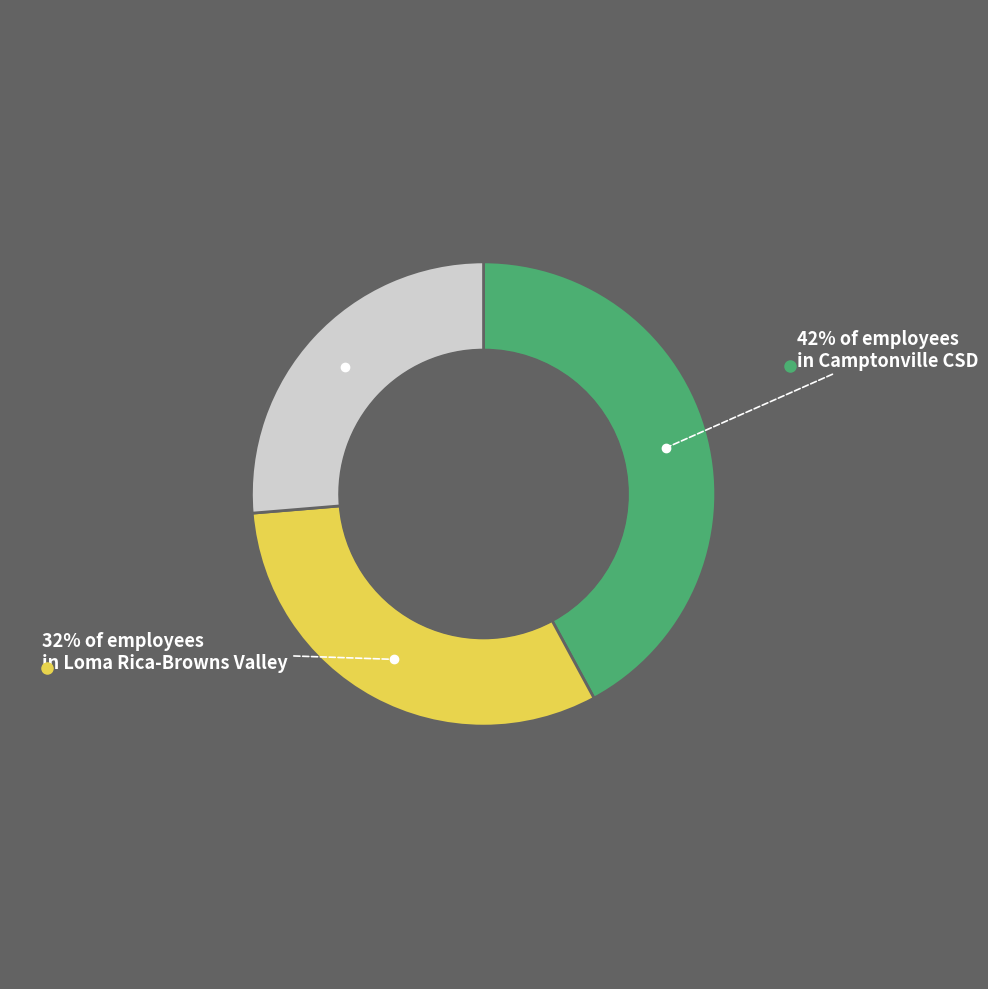

To the nearest percent, what is the difference between the largest and smallest slice percentages?

42%